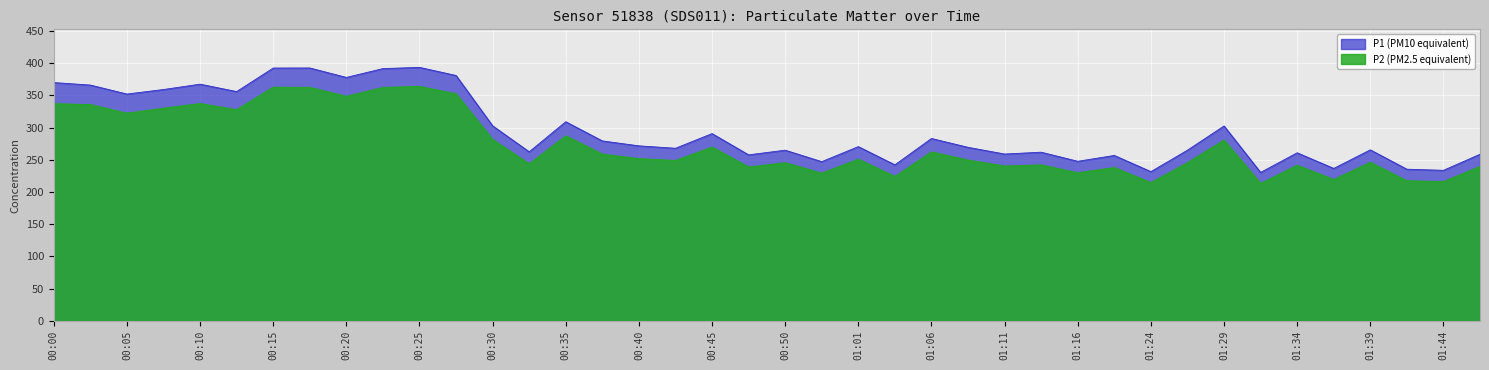

What is the difference between the P1 values at 00:40 and 01:46?

13.0